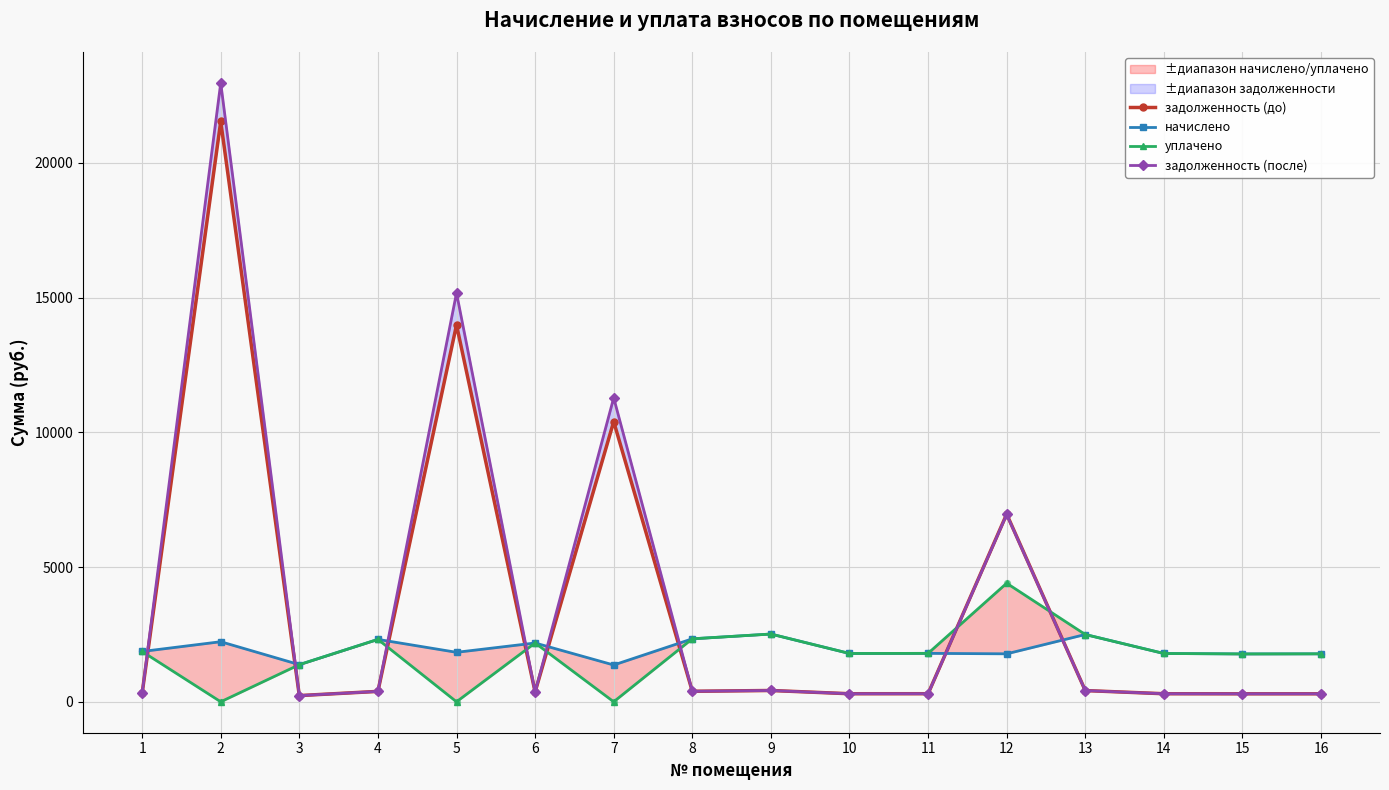

At how many categories does at least one series exceed 18811?

1